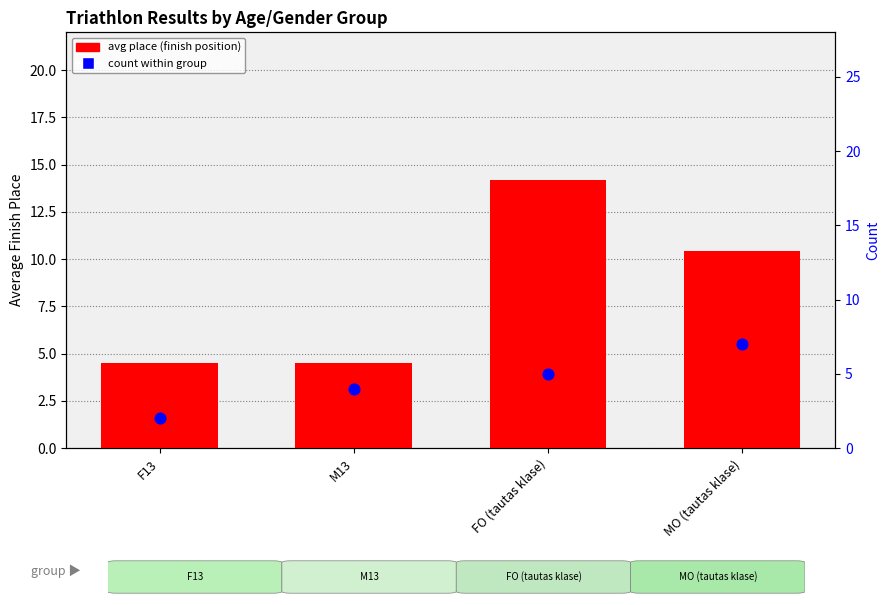

Which series has the largest Y range (max minus min)?

avg place (finish position)